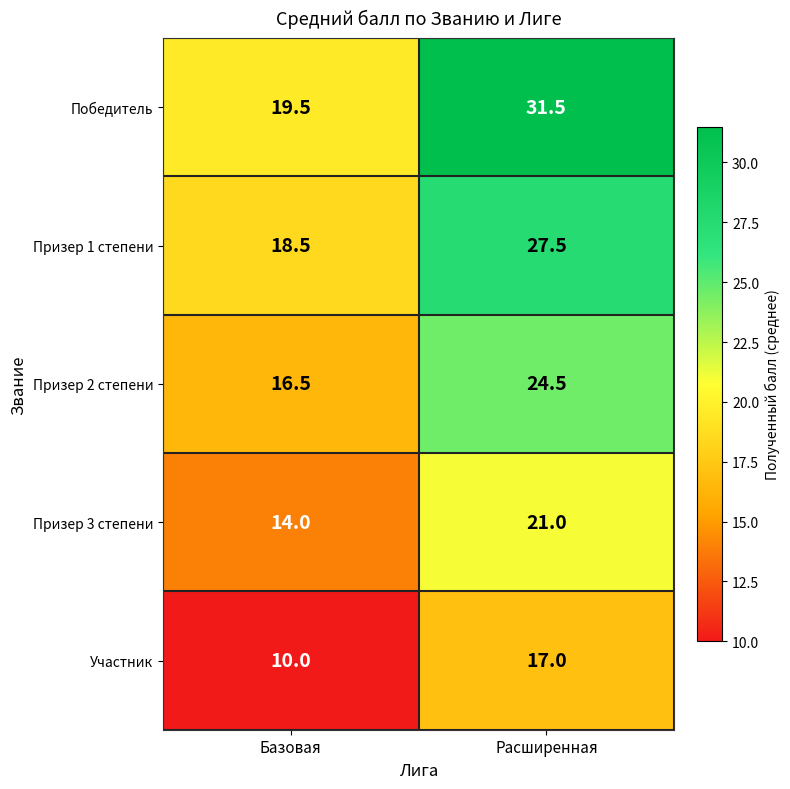

Read the Призер 1 степени value at Расширенная.

27.5